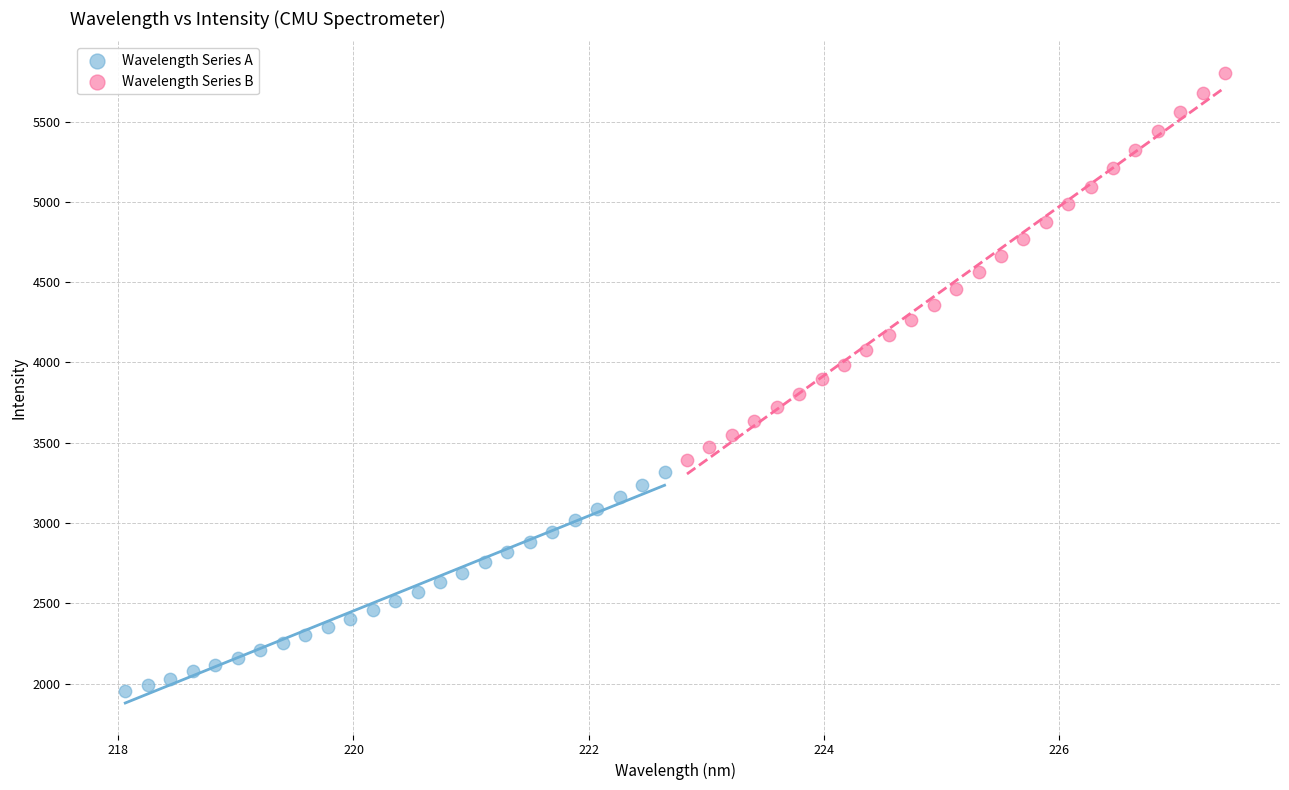

What are all the series names shown in the legend?

Wavelength Series A, Wavelength Series B